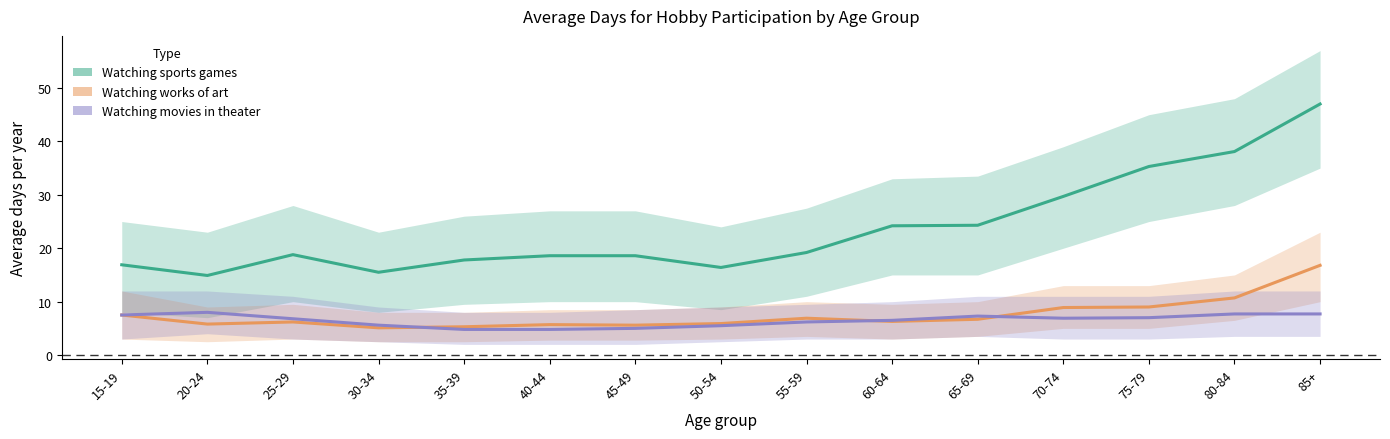

Where is Watching movies in theater nearest to the value 6?

55-59